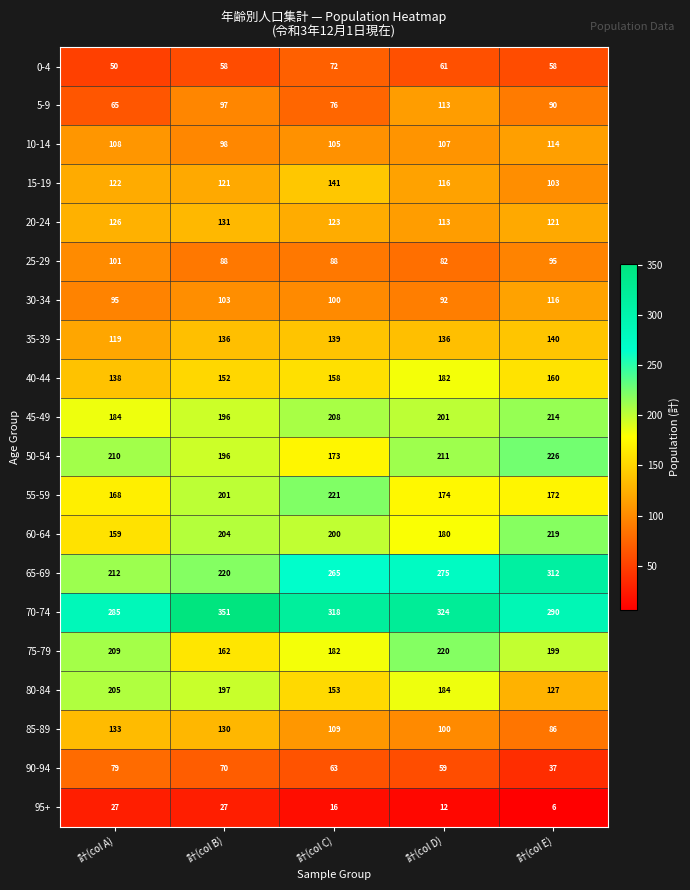

Which category has the highest value across all series?

計(col B)